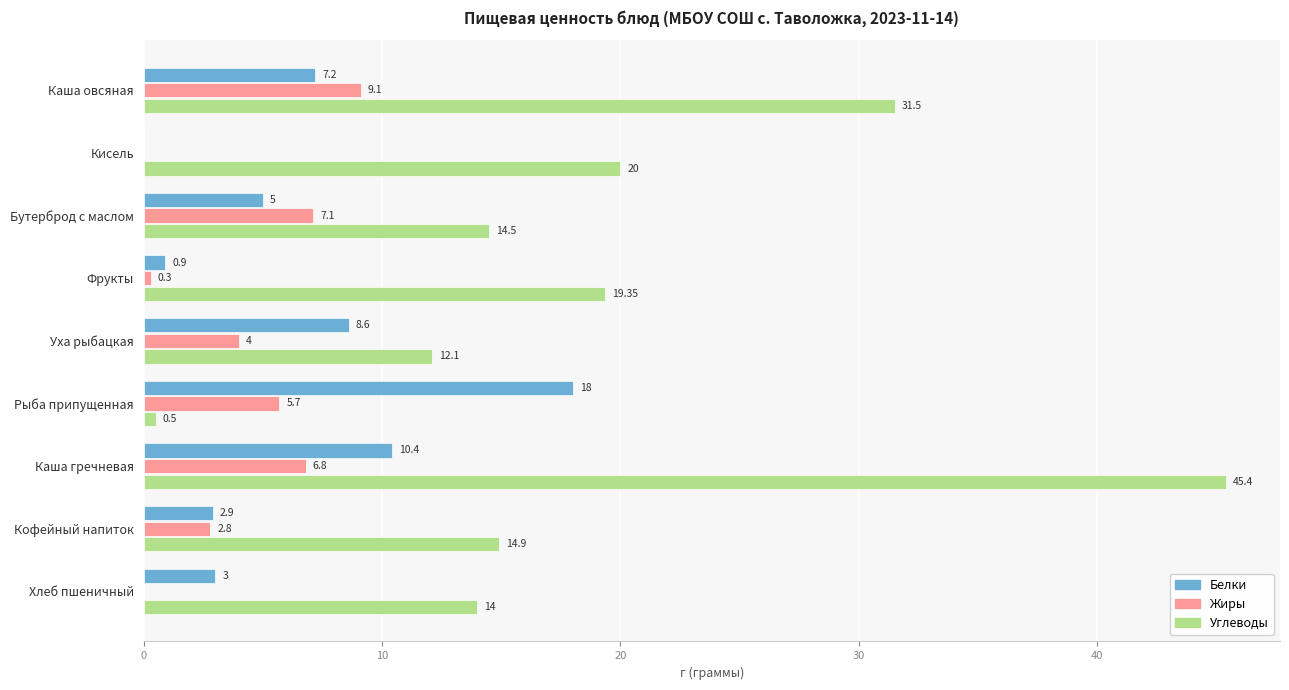

What are all the series names shown in the legend?

Белки, Жиры, Углеводы